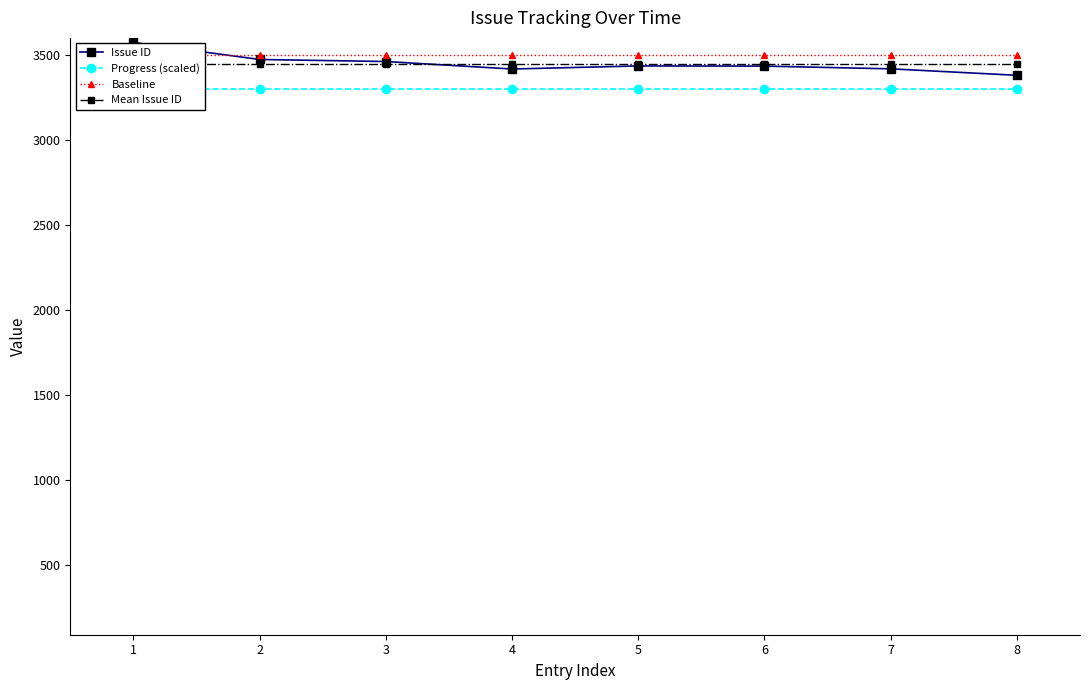

True or false: Progress (scaled) and Baseline intersect in this chart.

False